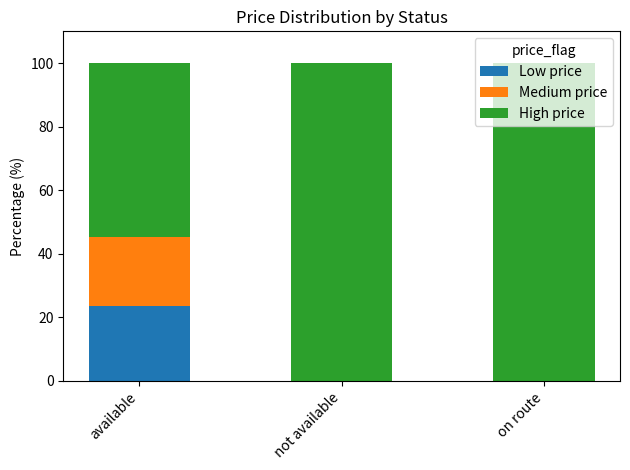

What is the sum of all Low price values?

23.7